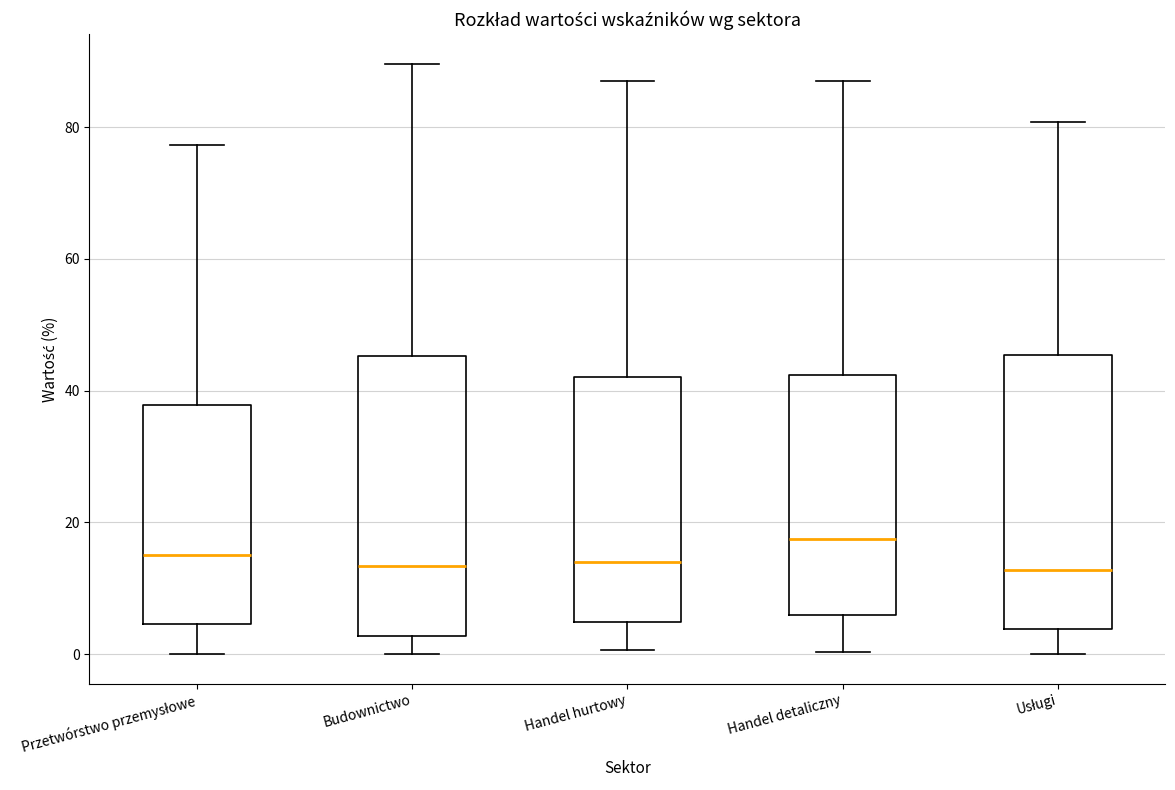

Reading left to right, read every box against the y-axis: the position of its median line, the range the box covers, and the ends of its whiskers. The values are not printed on the chart, so give them approximately, as read against the axis.

Przetwórstwo przemysłowe: median 16, box 4 to 38, whiskers 0 to 78
Budownictwo: median 14, box 2 to 46, whiskers 0 to 90
Handel hurtowy: median 14, box 4 to 42, whiskers 0 to 88
Handel detaliczny: median 18, box 6 to 42, whiskers 0 to 88
Usługi: median 12, box 4 to 46, whiskers 0 to 80